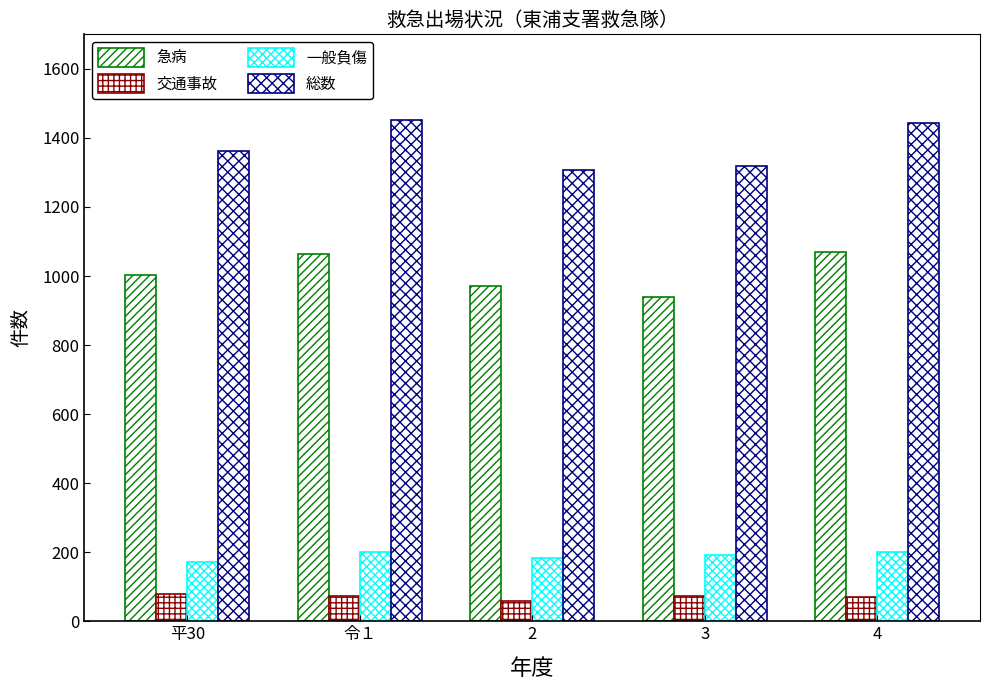

The value of 交通事故 at 3 is 73. True or false?

True